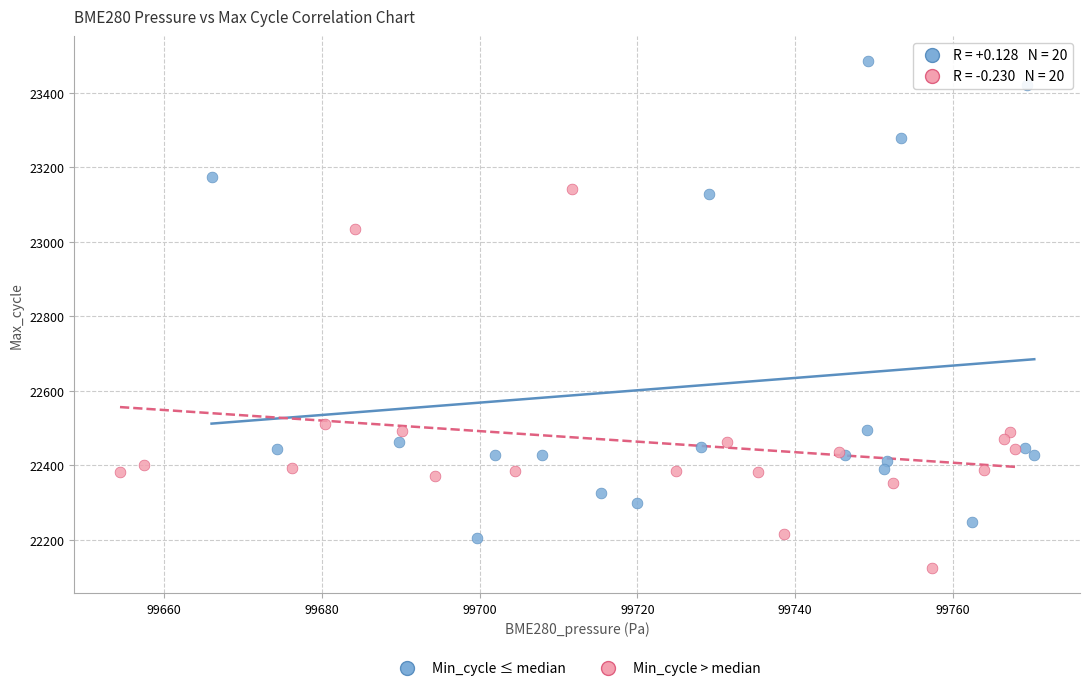

Which series contains the lowest Y value?

Min_cycle > median